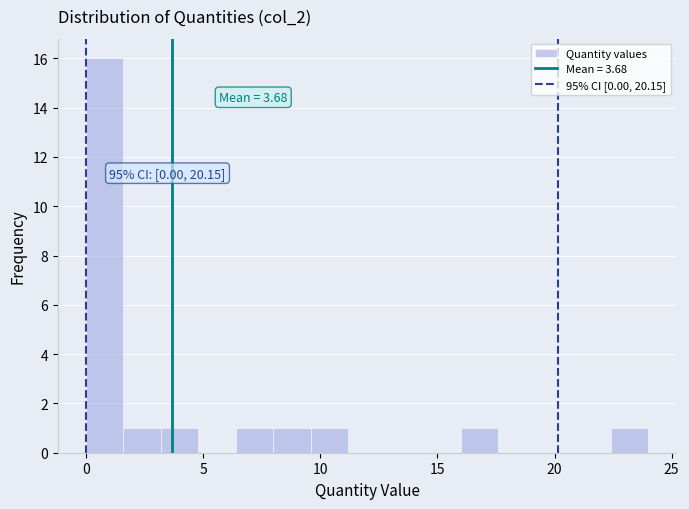

Around what value on the x-axis is the tallest bar? Give the approximate position of its centre, as read against the axis.

1.0